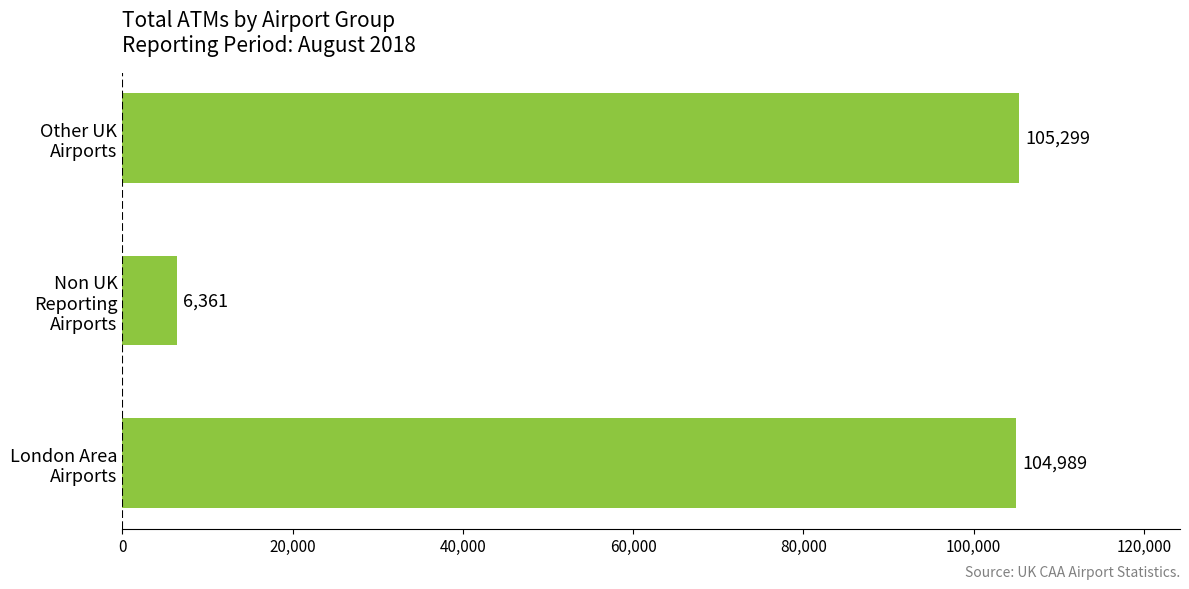

What is the sum of all values?

216649